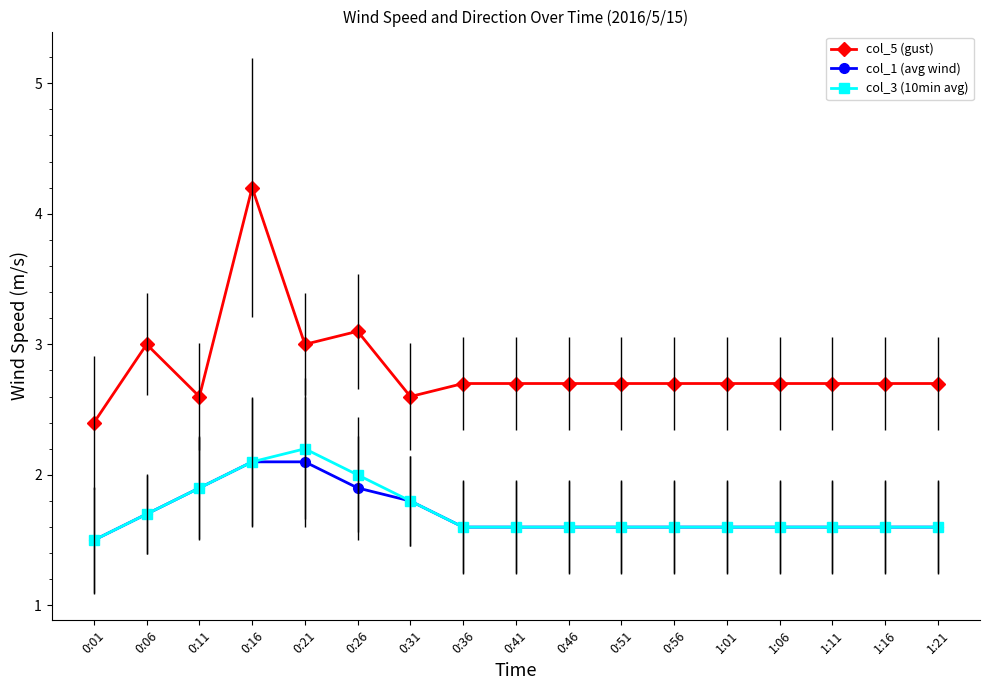

Is it true that col_5 (gust) equals 2.7 at 0:56?

True